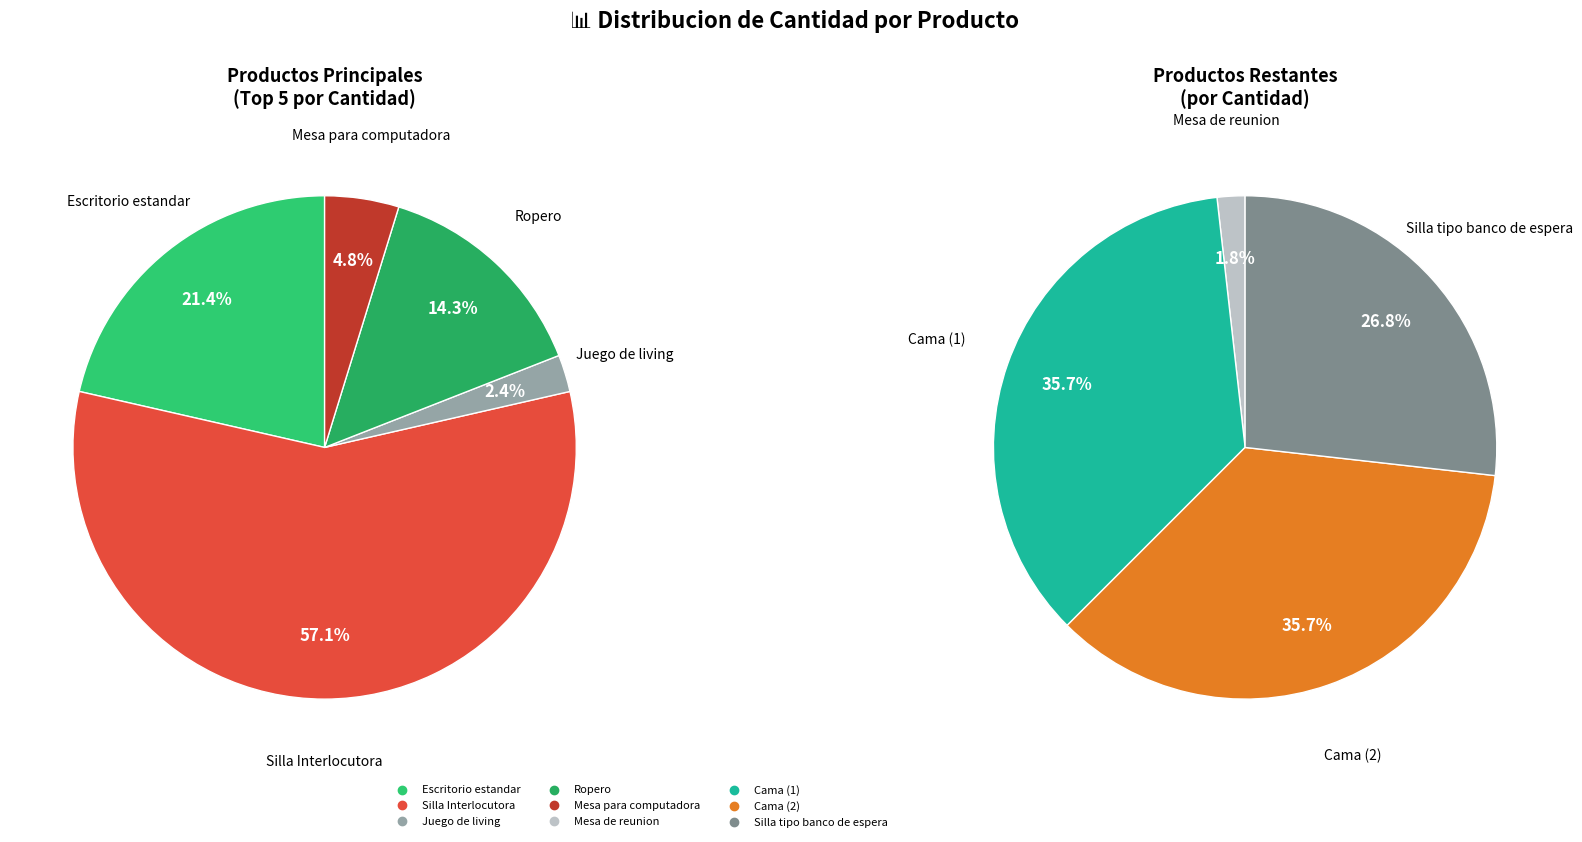

Count the number of slices in the pie.

9